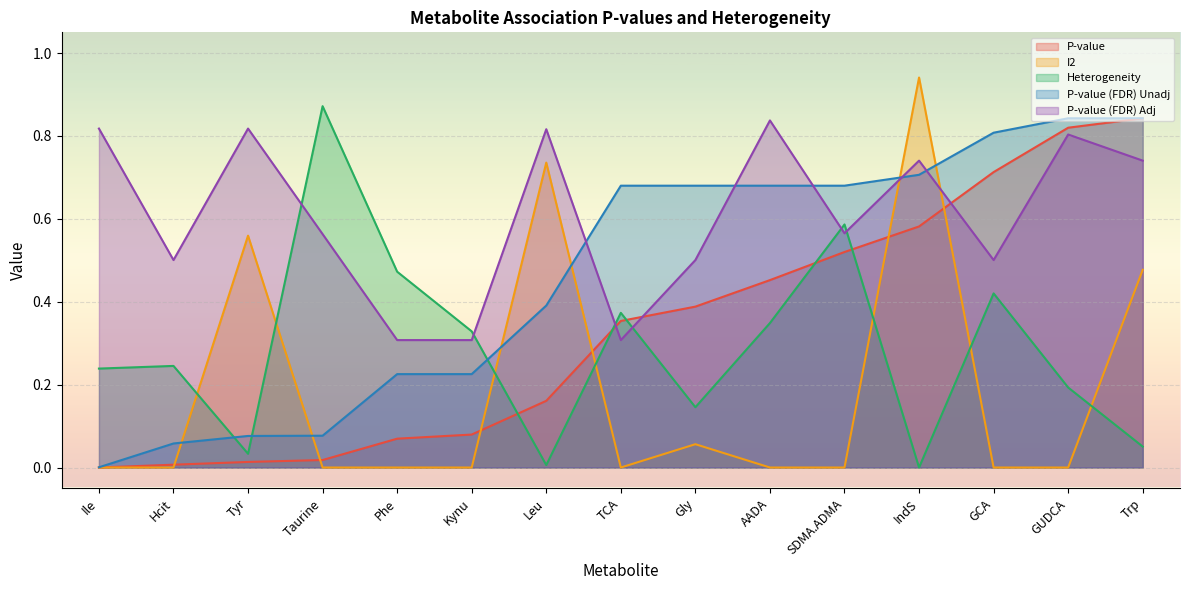

What is the difference between the maximum and second lowest values in the P-value (FDR) Unadj series?

0.8